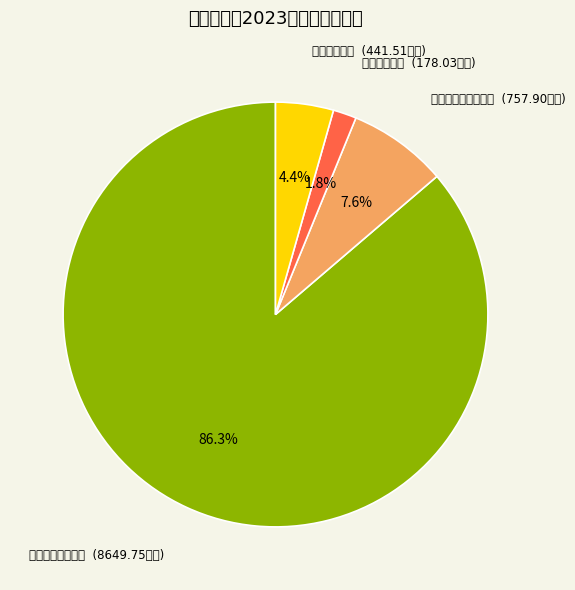

To the nearest percent, what portion does 卫生健康支出 represent?

2%